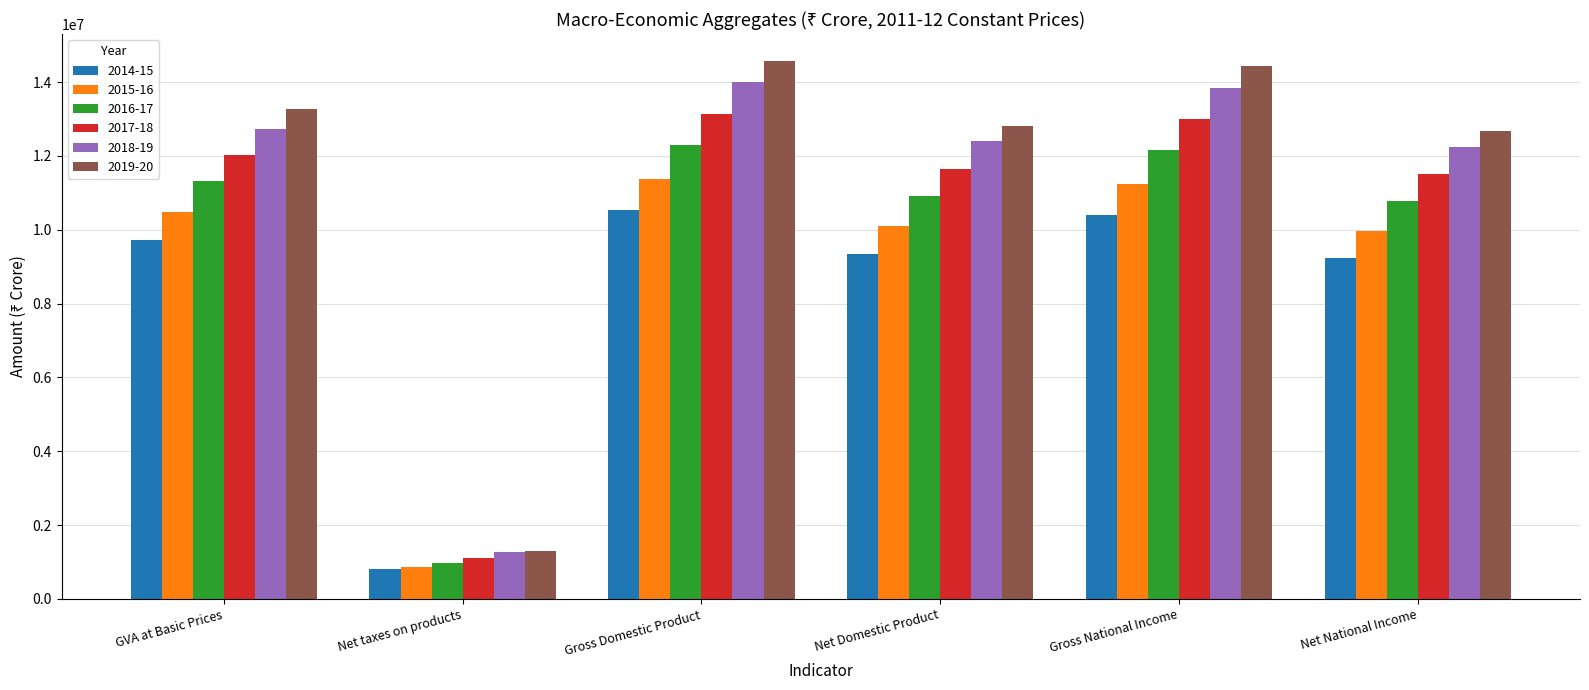

How many categories are shown in the chart?

6